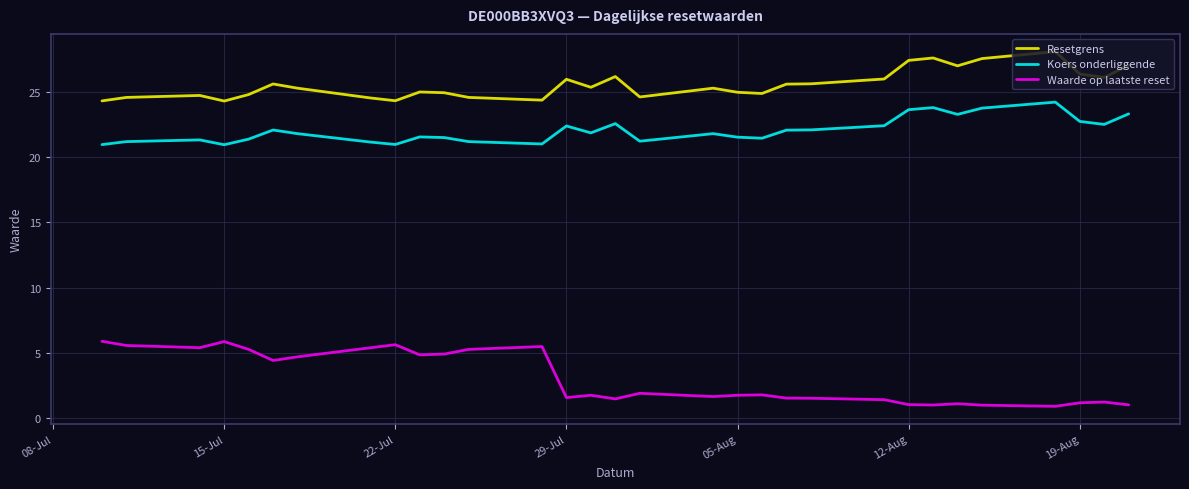

At how many categories does at least one series exceed 24?

31